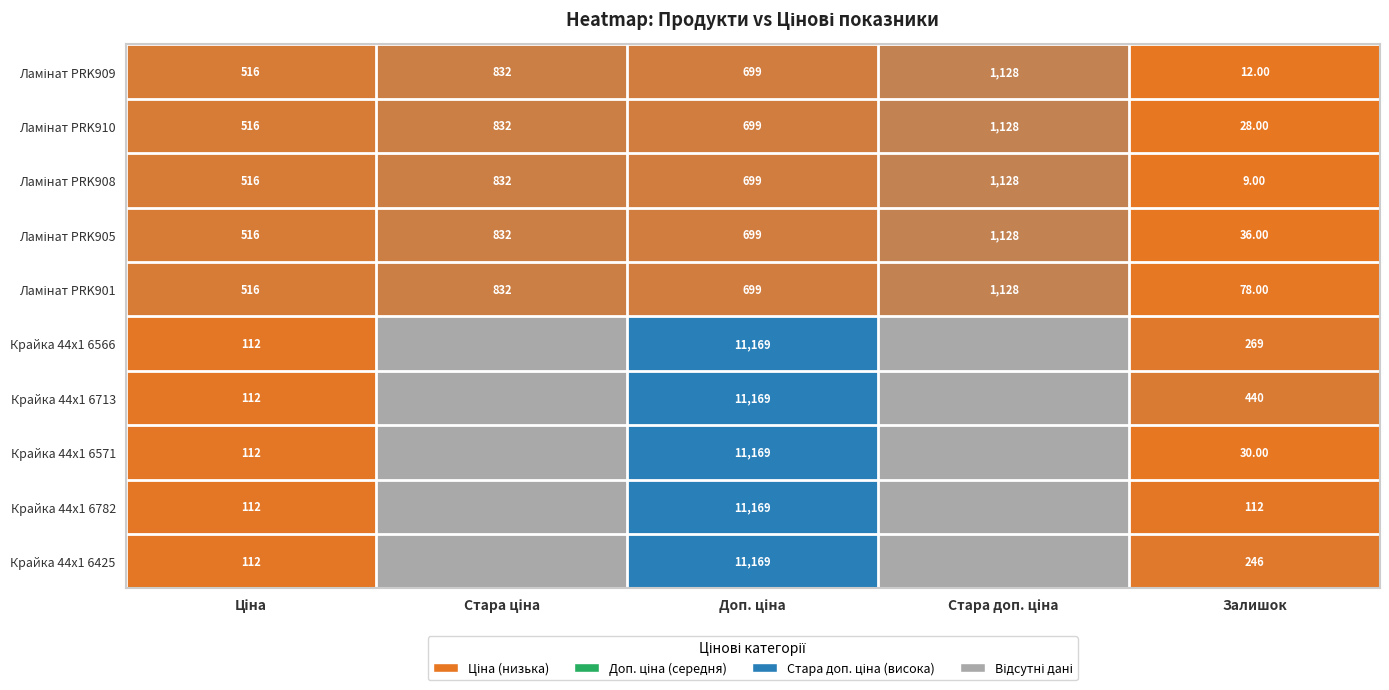

What is the total value across all series at Залишок?

1260.0